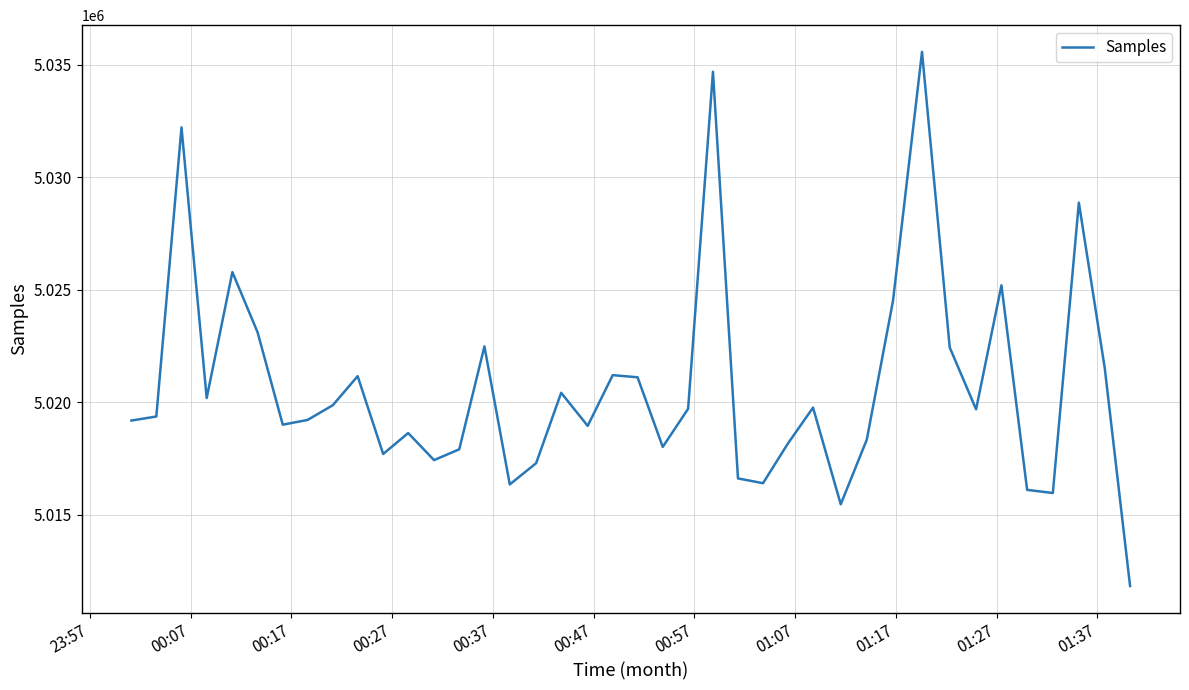

What is the difference between the maximum and minimum values?

23748